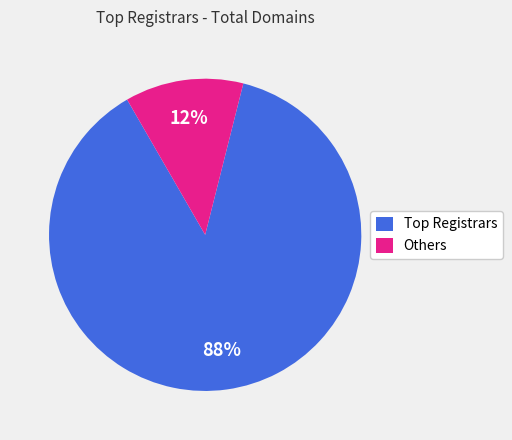

What percentage is the Others slice, to the nearest percent?

12%